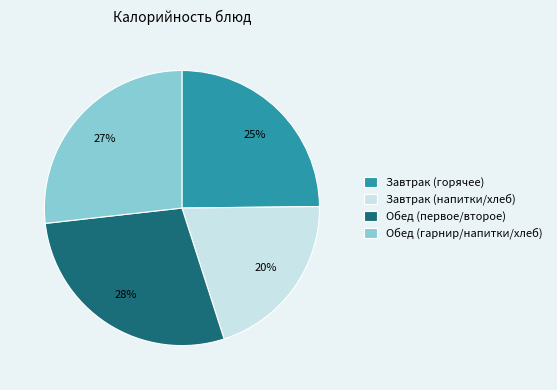

Which has a higher value, Обед (гарнир/напитки/хлеб) or Завтрак (напитки/хлеб)?

Обед (гарнир/напитки/хлеб)